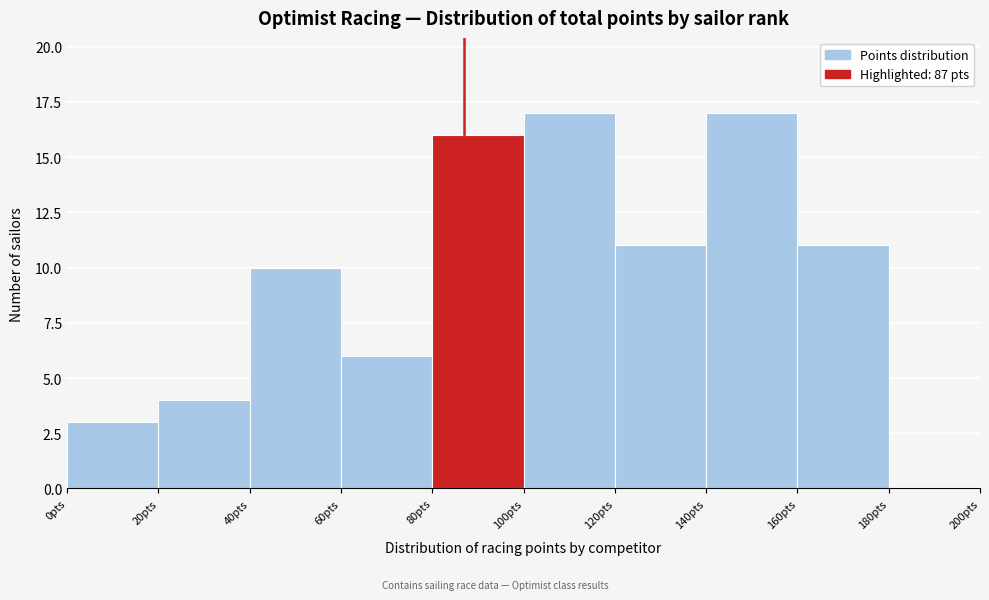

What is the height of the bar covering 60 to 80 on the x-axis? The values are not printed on the chart, so give them approximately, as read against the axis.

6